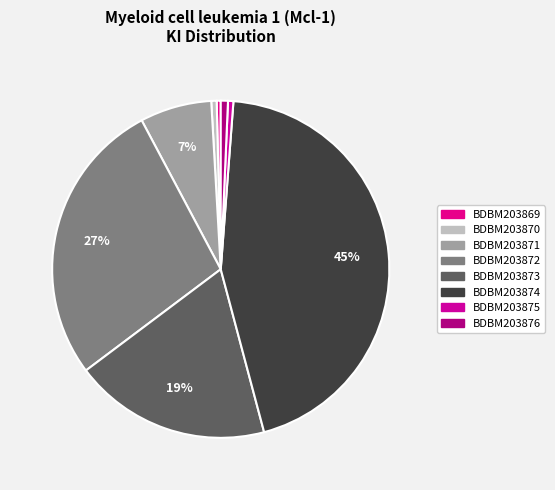

Is the sum of BDBM203873 and BDBM203875 greater than half?

No